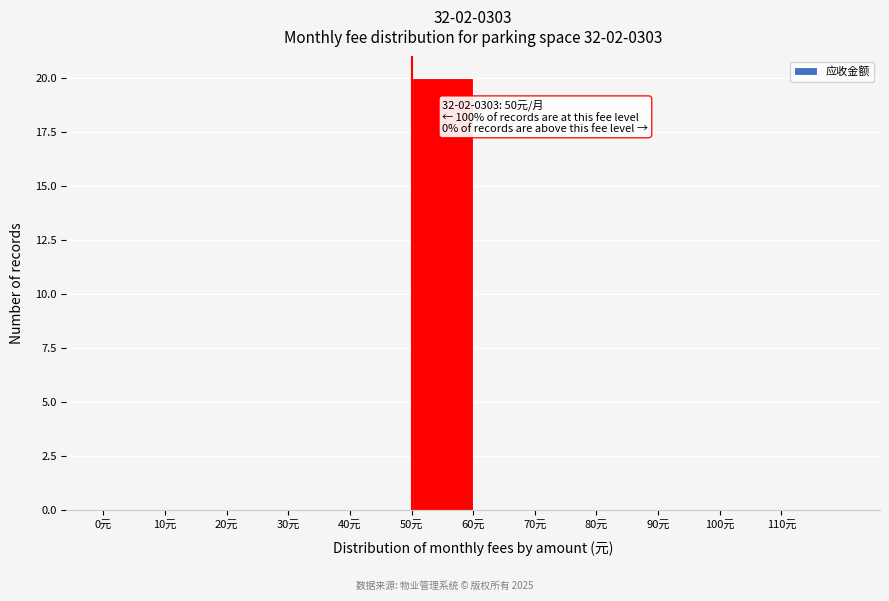

Which range on the x-axis has the tallest bar?

50 to 60